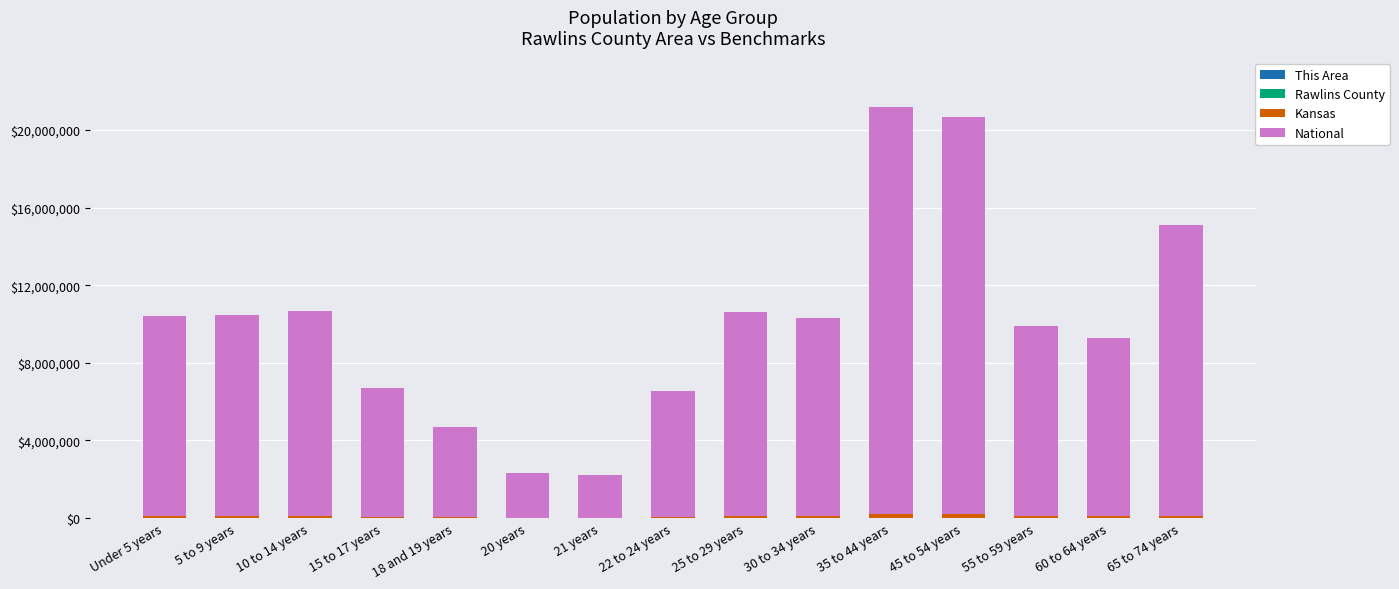

How many series are shown in this chart?

4